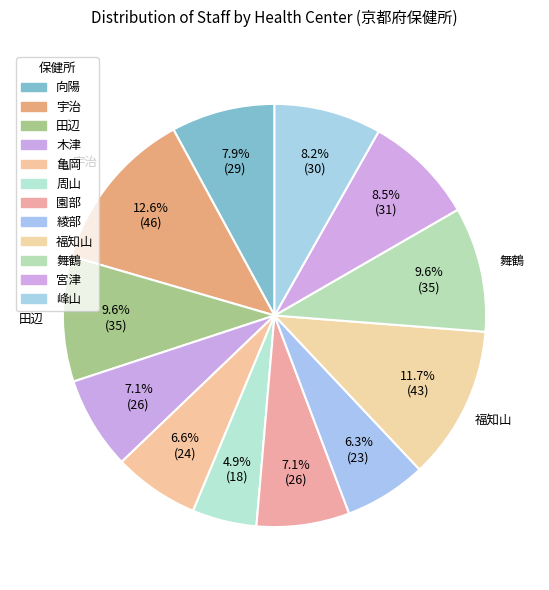

Between 向陽 and 宮津, which is larger?

宮津